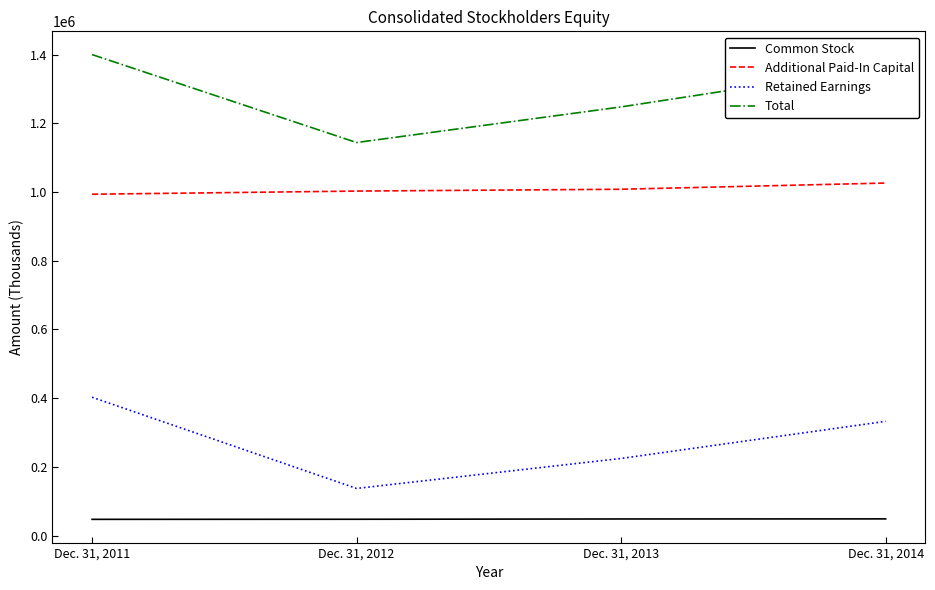

True or false: Additional Paid-In Capital and Total cross at least once.

False